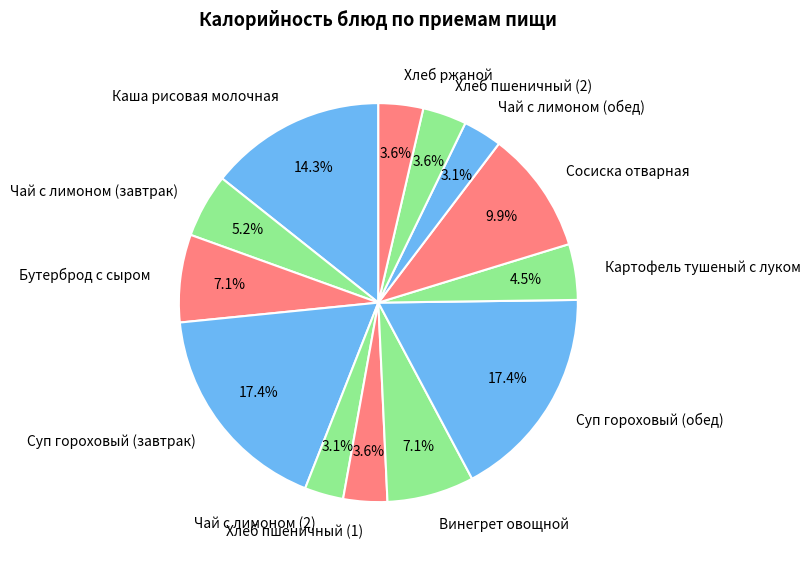

The Бутерброд с сыром slice represents 7% of the pie. True or false?

True